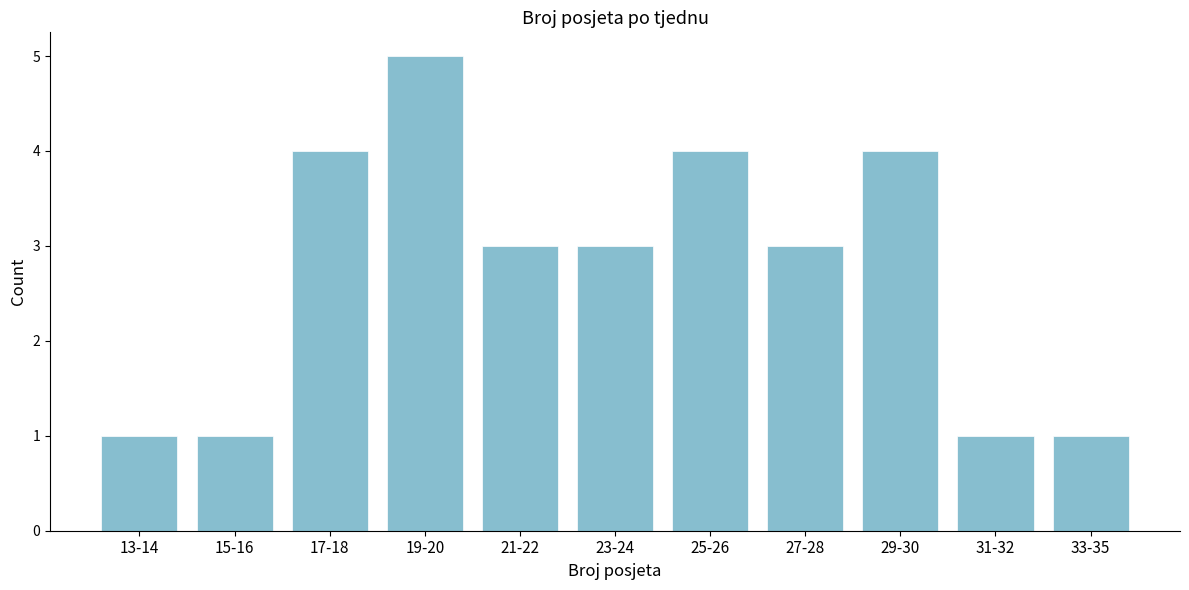

Reading right to left, transcribe all the data shown in this chart.

33-35=1	31-32=1	29-30=4	27-28=3	25-26=4	23-24=3	21-22=3	19-20=5	17-18=4	15-16=1	13-14=1